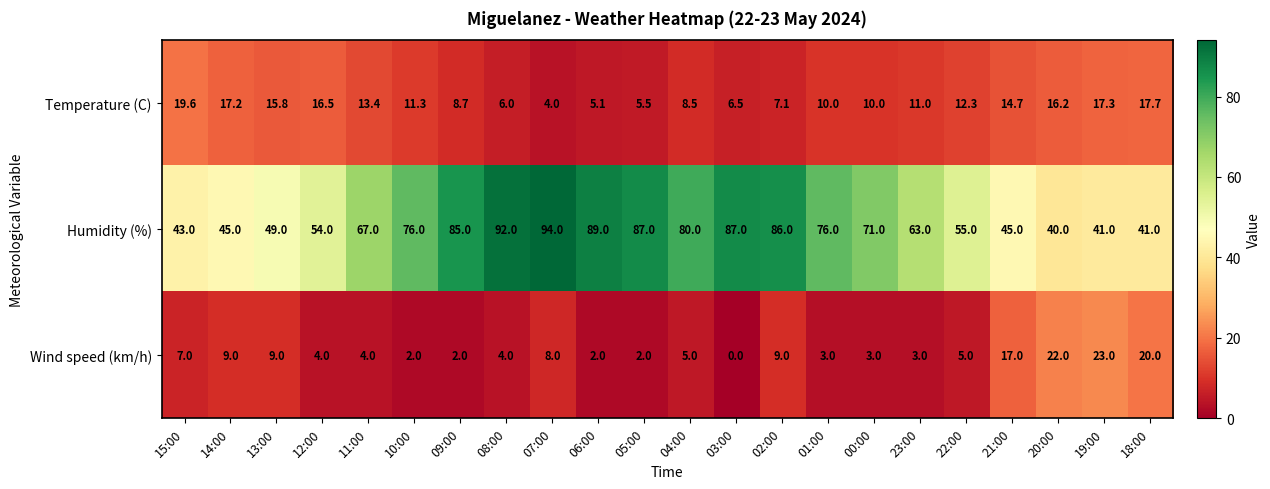

Count the number of data series in this chart.

3